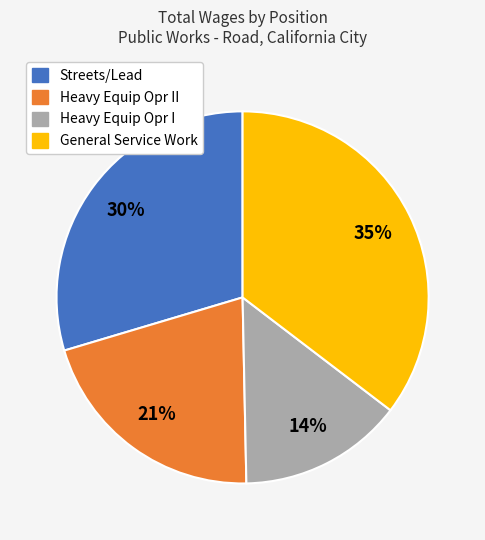

Is there any slice that represents more than half of the pie?

No